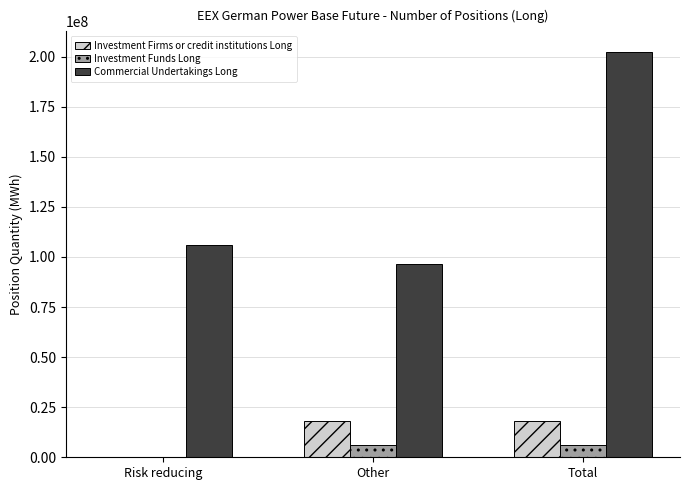

What is the total value across all series at Total?

226732023.6